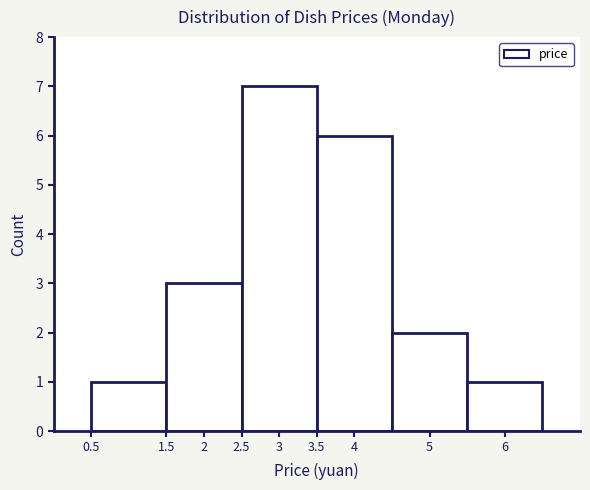

Reading left to right, list every bar in this chart as the range it spans on the x-axis followed by its height. The values are not printed on the chart, so give them approximately, as read against the axis.

0.5 to 1.5: 1
1.5 to 2.5: 3
2.5 to 3.5: 7
3.5 to 4.5: 6
4.5 to 5.5: 2
5.5 to 6.5: 1